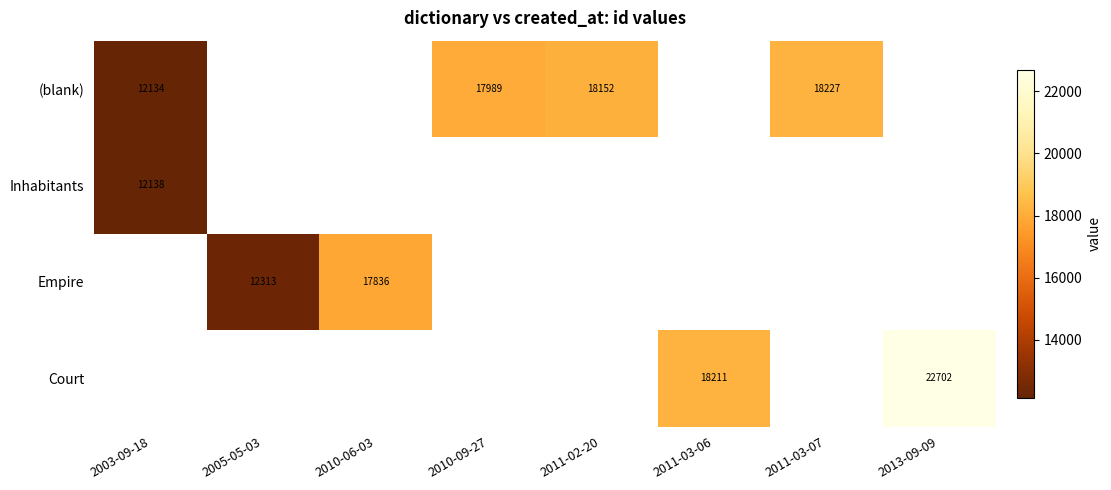

Is it true that Inhabitants equals 4510 at 2003-09-18?

False